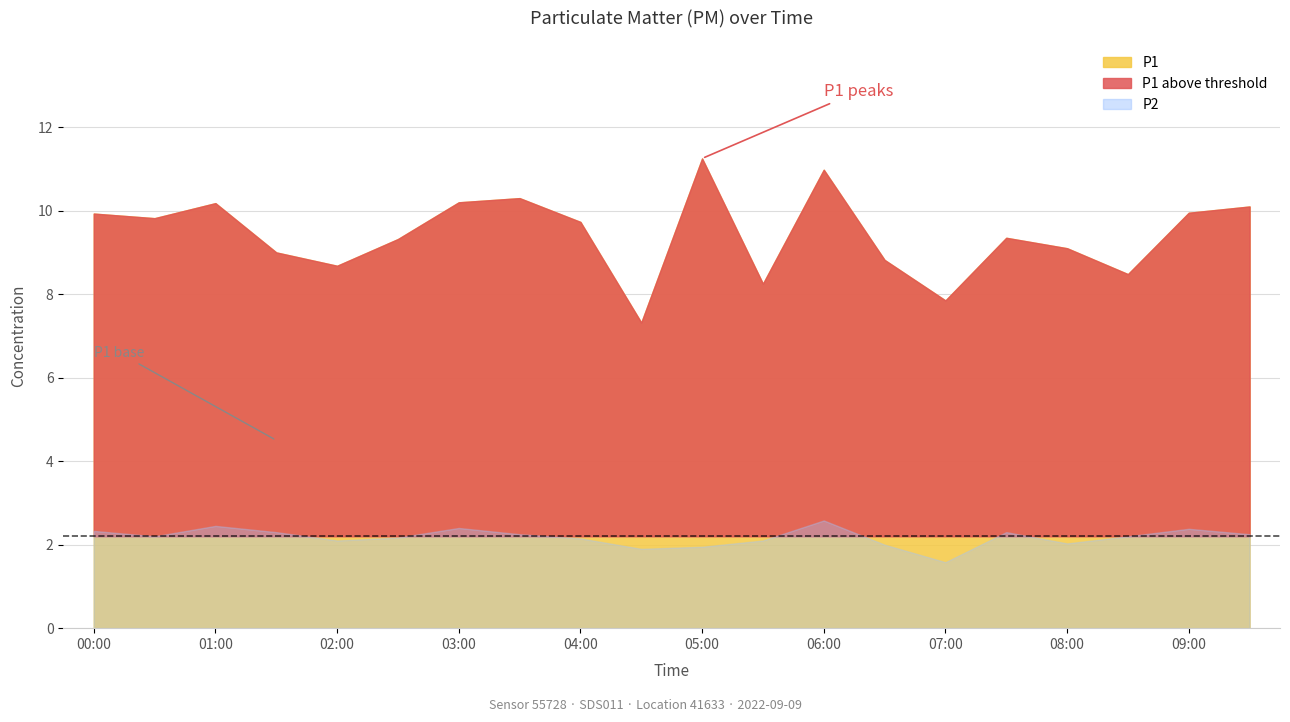

What is the value of the P2 point at the 7th from the left?

2.4